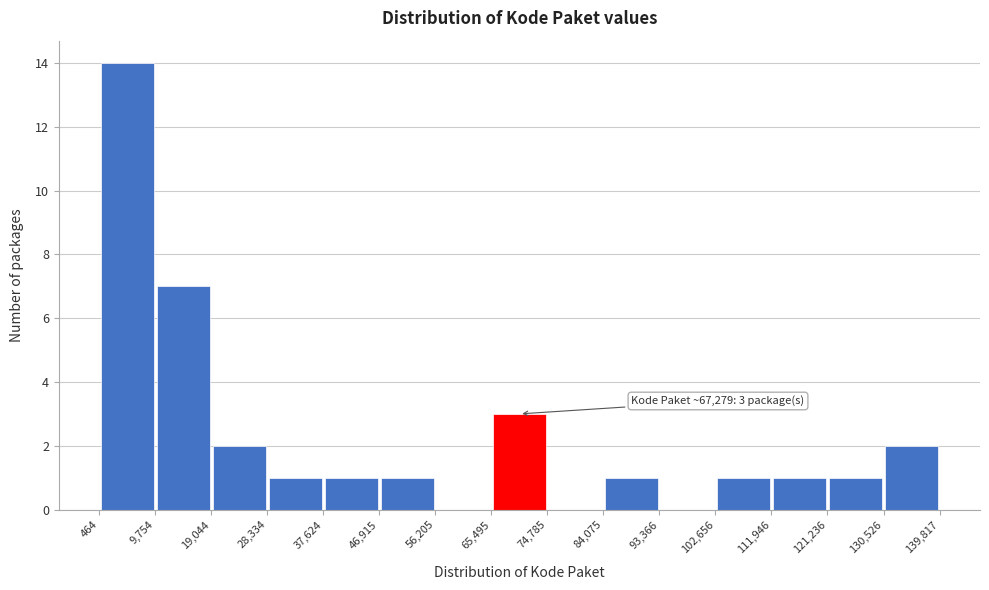

Over which range of the x-axis is the bar tallest?

464 to 9,754